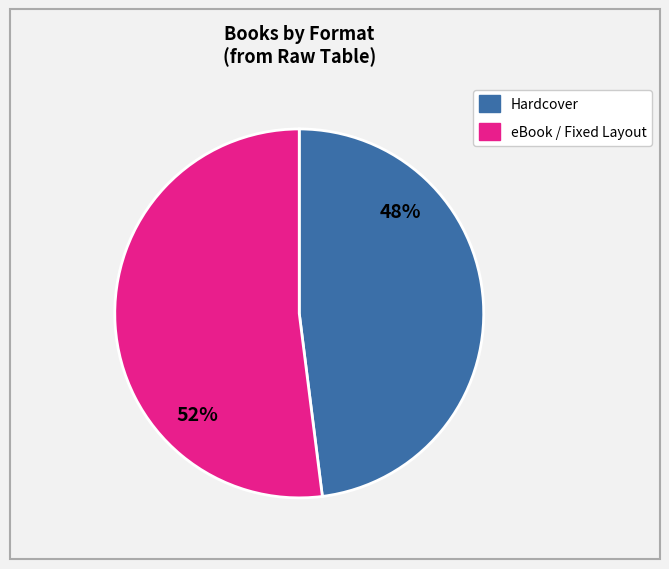

How many slices are in this pie chart?

2